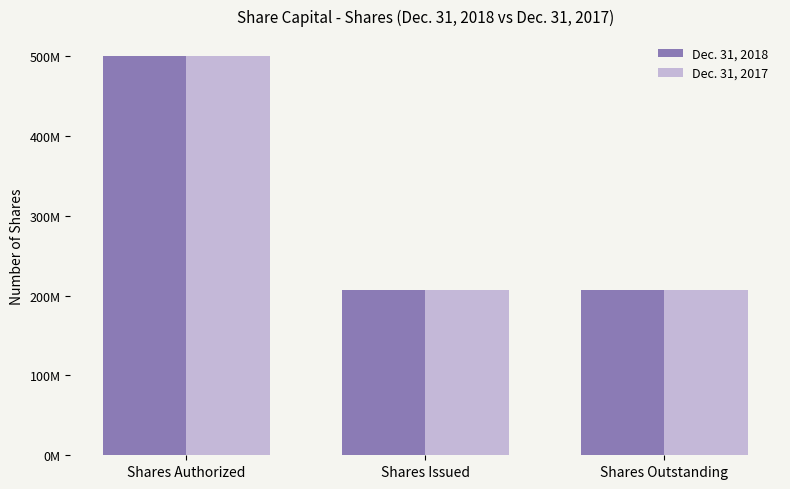

Does the chart contain any negative values?

No